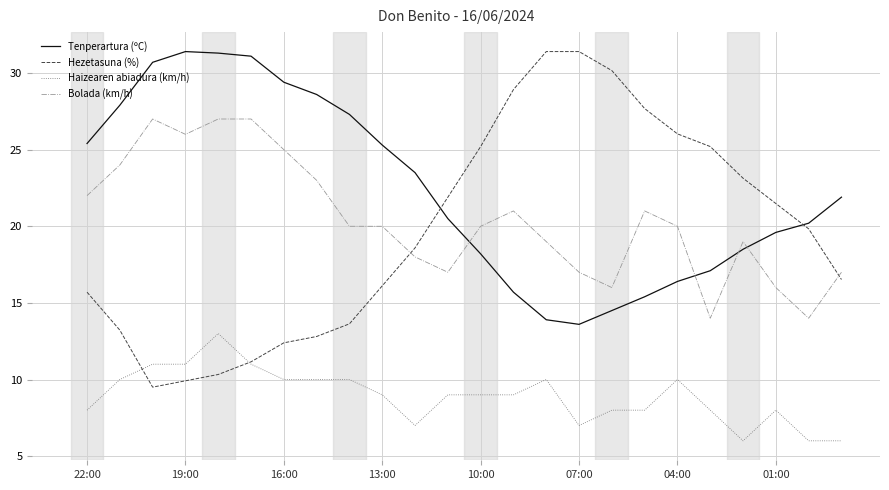

True or false: Tenperartura (ºC) and Haizearen abiadura (km/h) cross at least once.

False